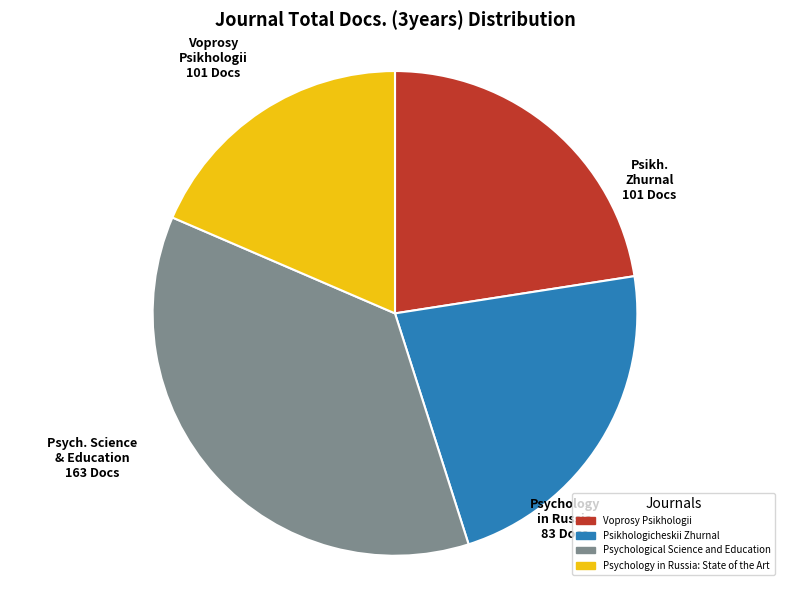

Is it true that Psychology in Russia: State of the Art is 19% of the pie?

True